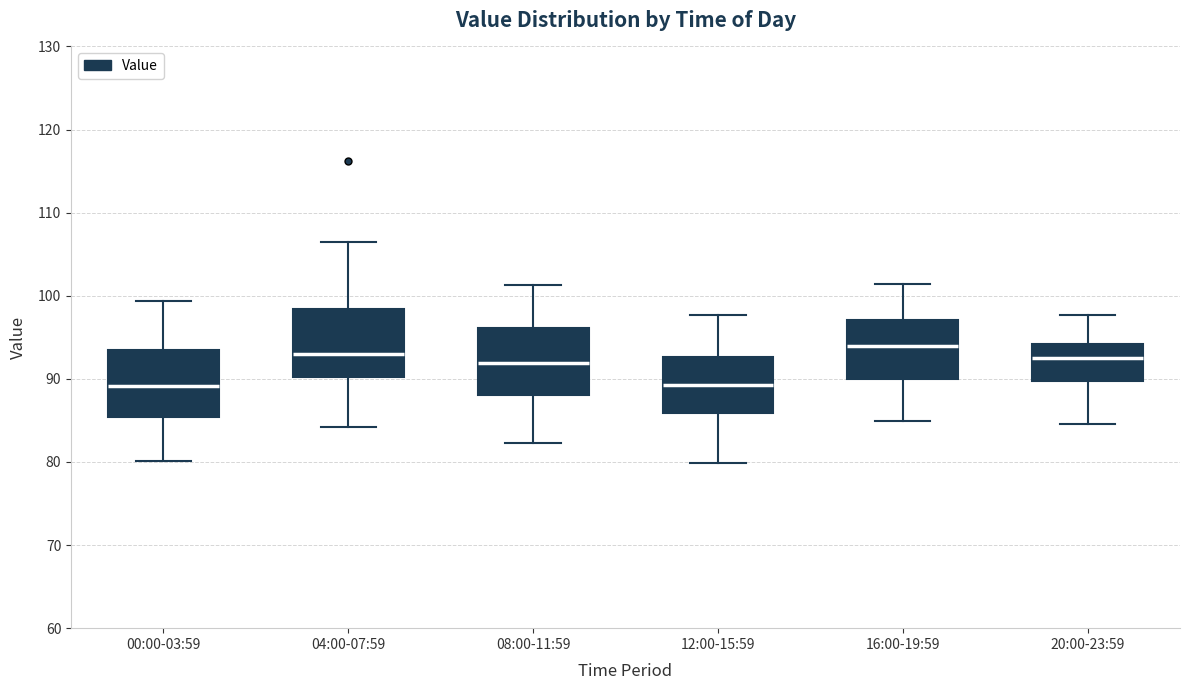

Reading left to right, read every box against the y-axis: the position of its median line, the range the box covers, and the ends of its whiskers. The values are not printed on the chart, so give them approximately, as read against the axis.

00:00-03:59: median 89, box 85 to 93, whiskers 80 to 99
04:00-07:59: median 93, box 90 to 98, whiskers 84 to 107
08:00-11:59: median 92, box 88 to 96, whiskers 82 to 101
12:00-15:59: median 89, box 86 to 93, whiskers 80 to 98
16:00-19:59: median 94, box 90 to 97, whiskers 85 to 101
20:00-23:59: median 93, box 90 to 94, whiskers 85 to 98